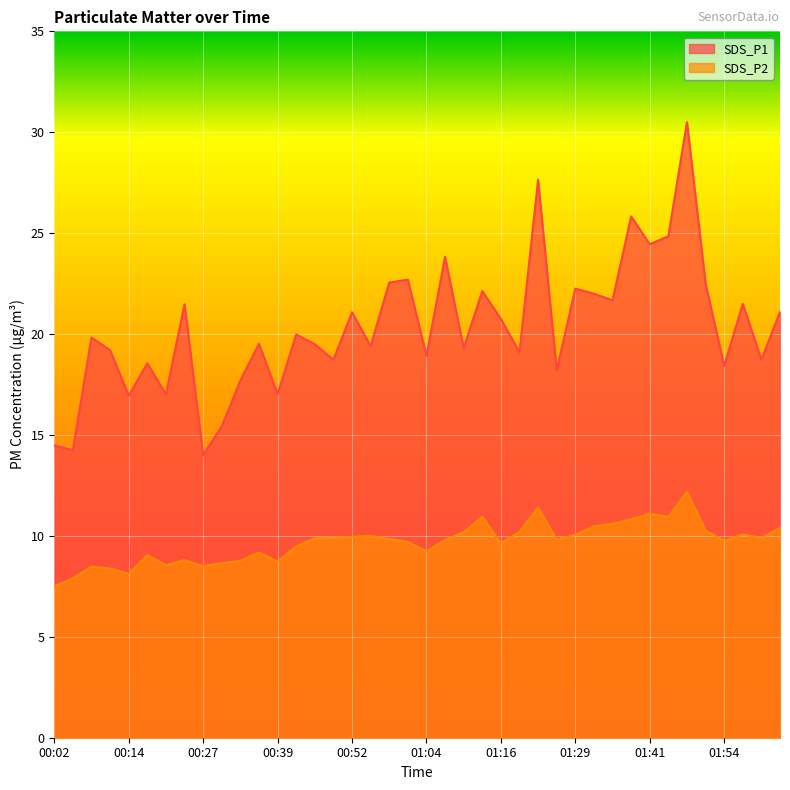

Rank the series at 01:16 from lowest to highest value.

SDS_P2, SDS_P1